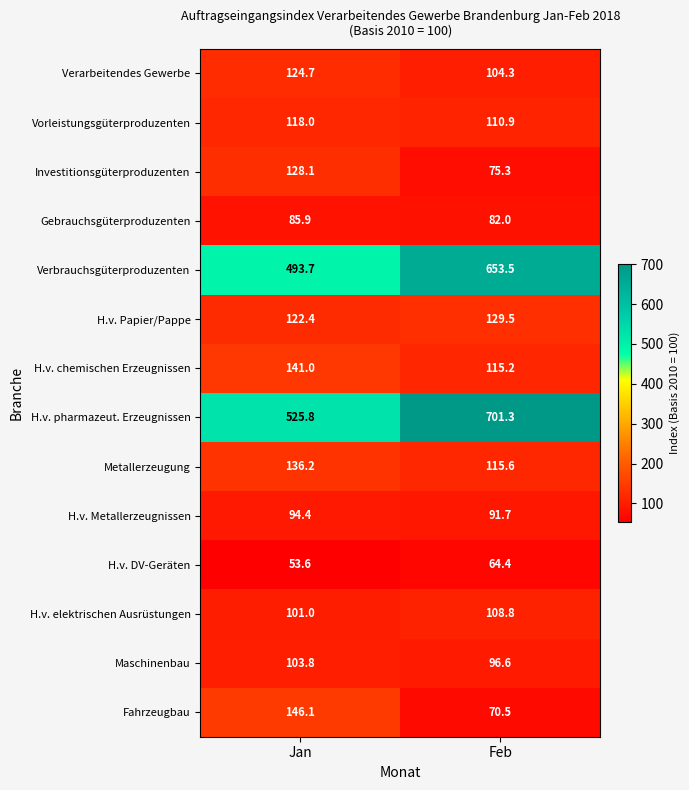

At how many categories does at least one series exceed 393?

2